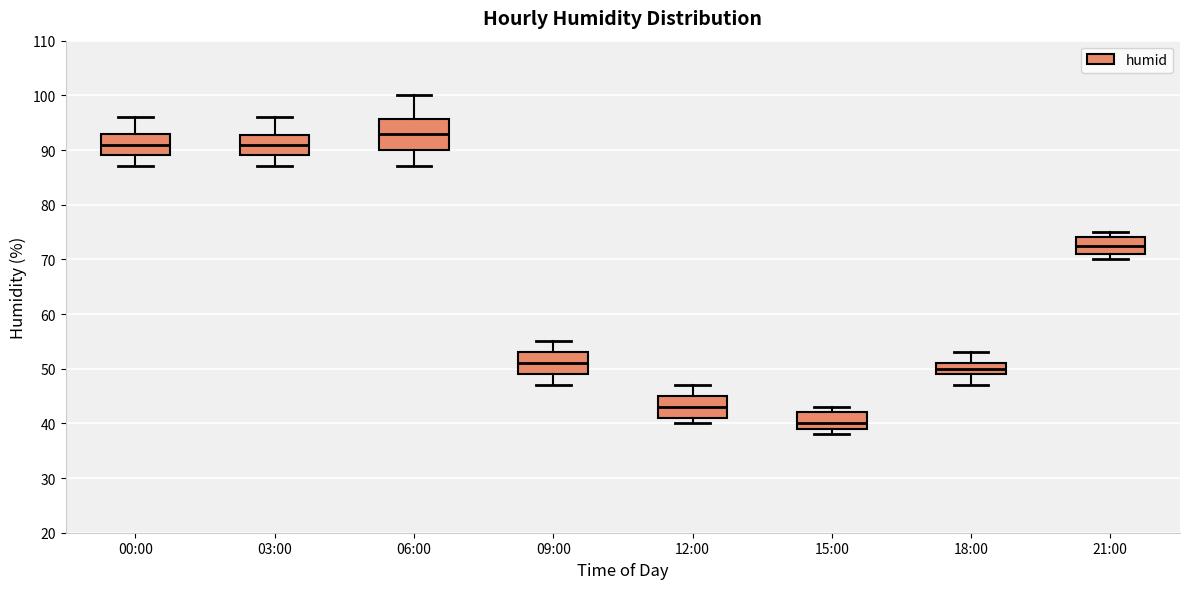

Reading left to right, read every box against the y-axis: the position of its median line, the range the box covers, and the ends of its whiskers. The values are not printed on the chart, so give them approximately, as read against the axis.

00:00: median 91, box 89 to 93, whiskers 87 to 96
03:00: median 91, box 89 to 93, whiskers 87 to 96
06:00: median 93, box 90 to 96, whiskers 87 to 100
09:00: median 51, box 49 to 53, whiskers 47 to 55
12:00: median 43, box 41 to 45, whiskers 40 to 47
15:00: median 40, box 39 to 42, whiskers 38 to 43
18:00: median 50, box 49 to 51, whiskers 47 to 53
21:00: median 73, box 71 to 74, whiskers 70 to 75